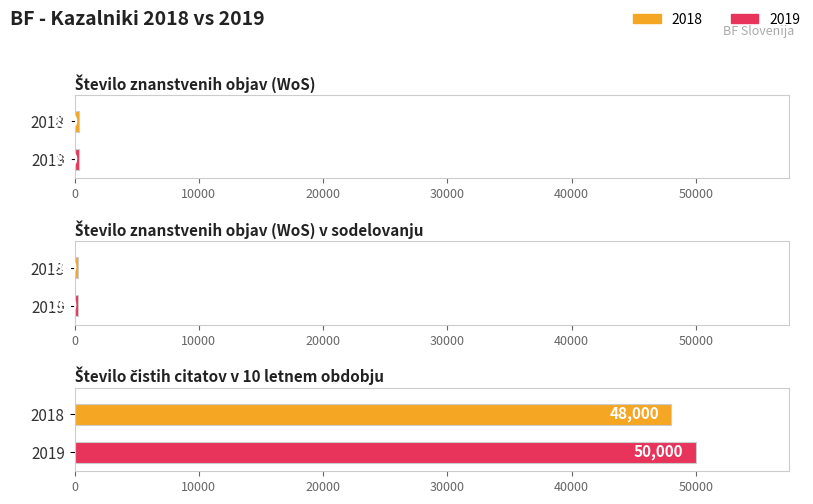

Reading right to left, list all the values displayed in this chart.

2018: Število čistih citatov v 10 letnem obdobju=48000	Število znanstvenih objav (WoS) v sodelovanju=280	Število znanstvenih objav (WoS)=320
2019: Število čistih citatov v 10 letnem obdobju=50000	Število znanstvenih objav (WoS) v sodelovanju=280	Število znanstvenih objav (WoS)=330